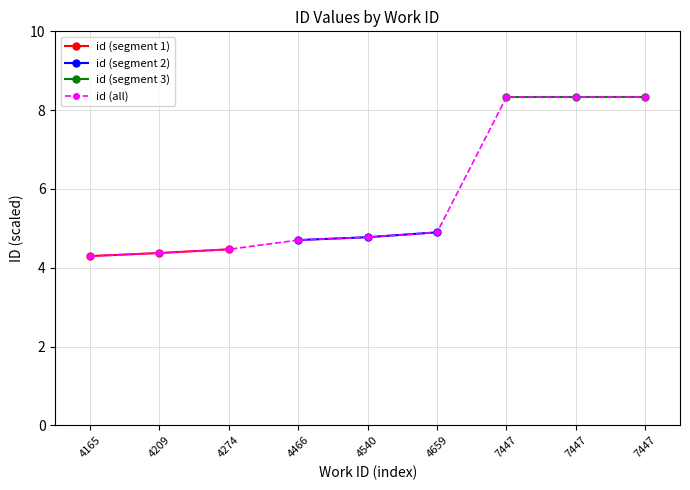

Between 4466 and 7447, which is larger?

7447